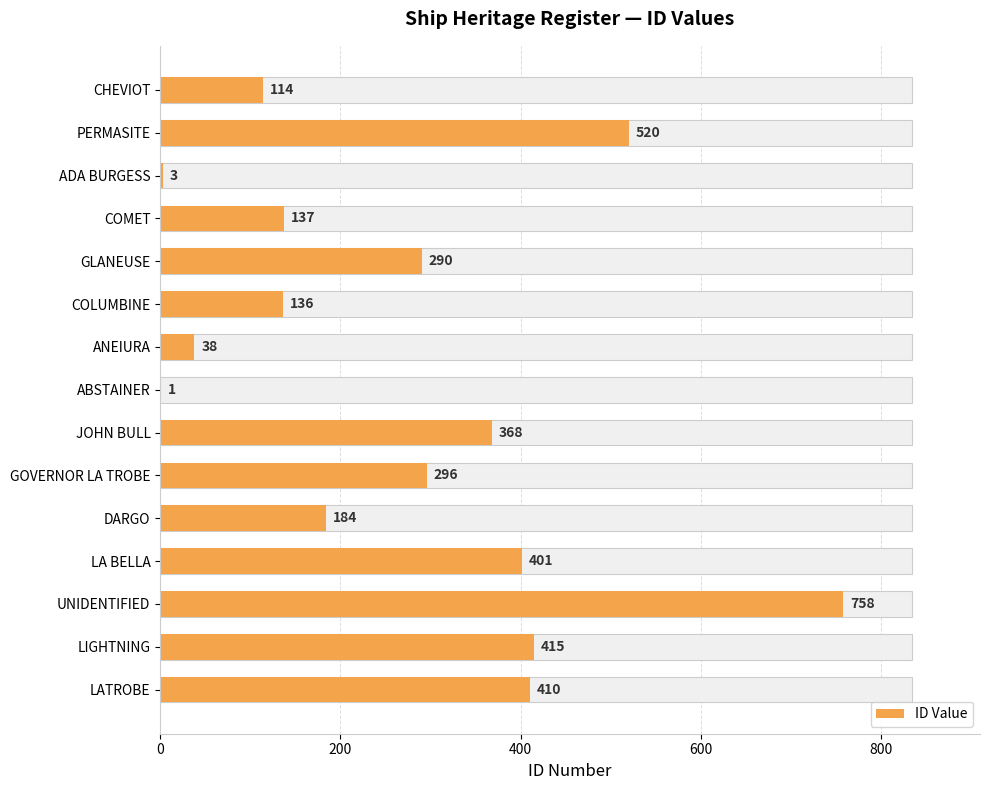

What is the difference between the maximum and minimum values?

757